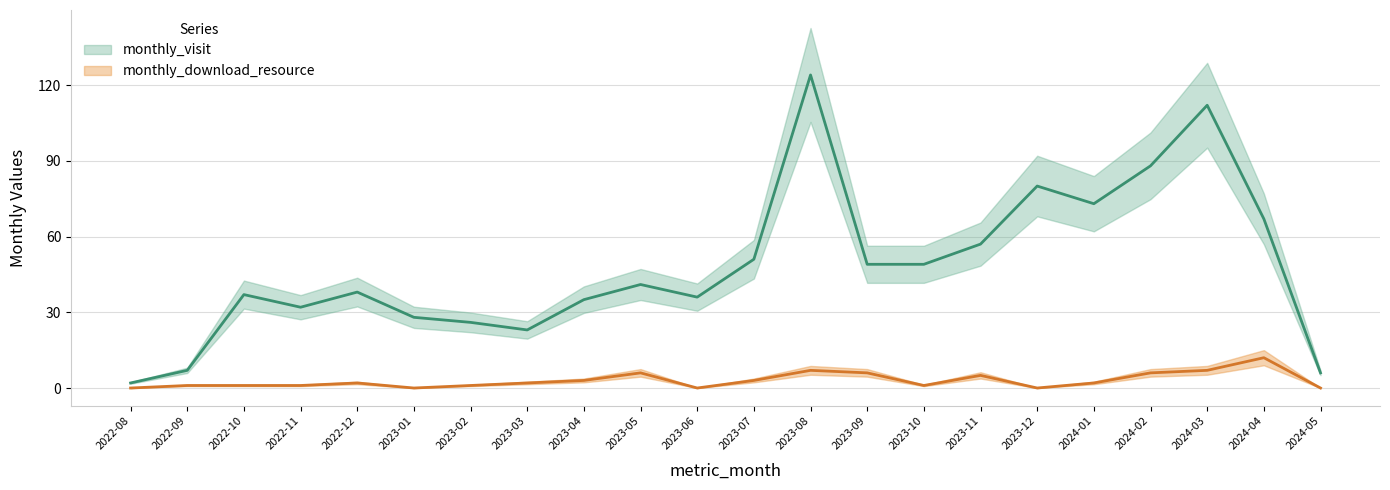

What is the label of the 22nd point from the left?

2024-05